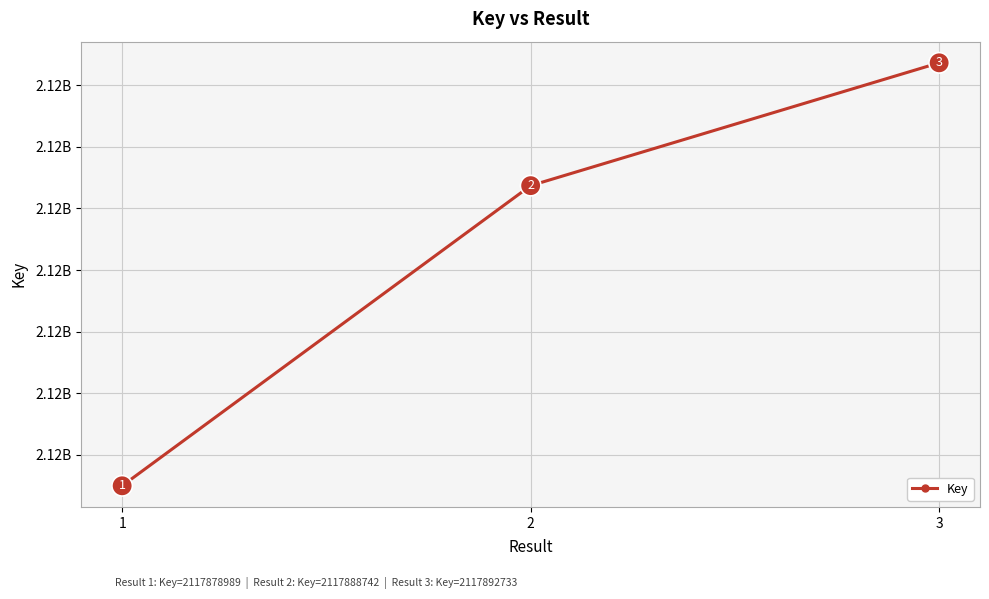

What is the value of the 1st point from the left?

2117878989